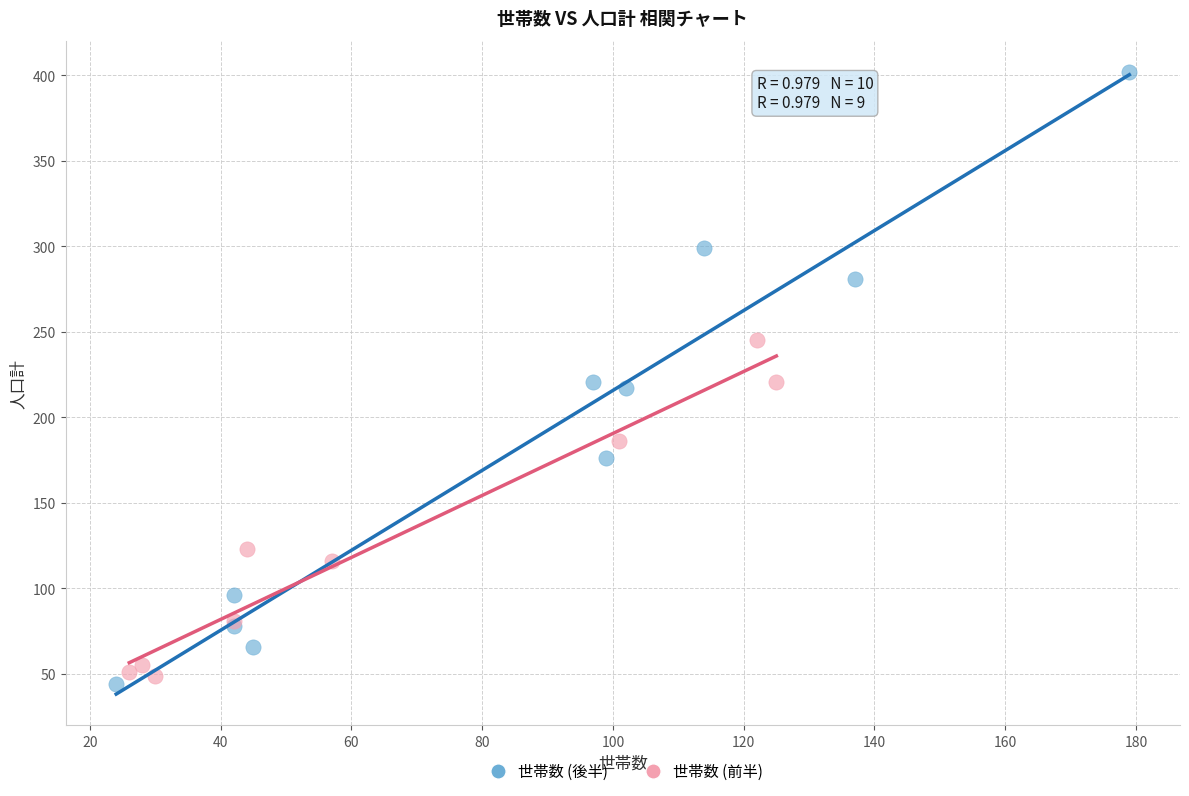

What are all the series names shown in the legend?

世帯数 (後半), 世帯数 (前半)